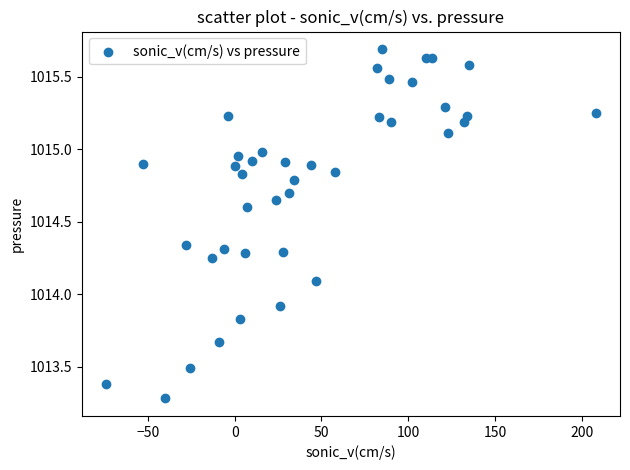

What is the range of Y values (max minus min)?

2.4